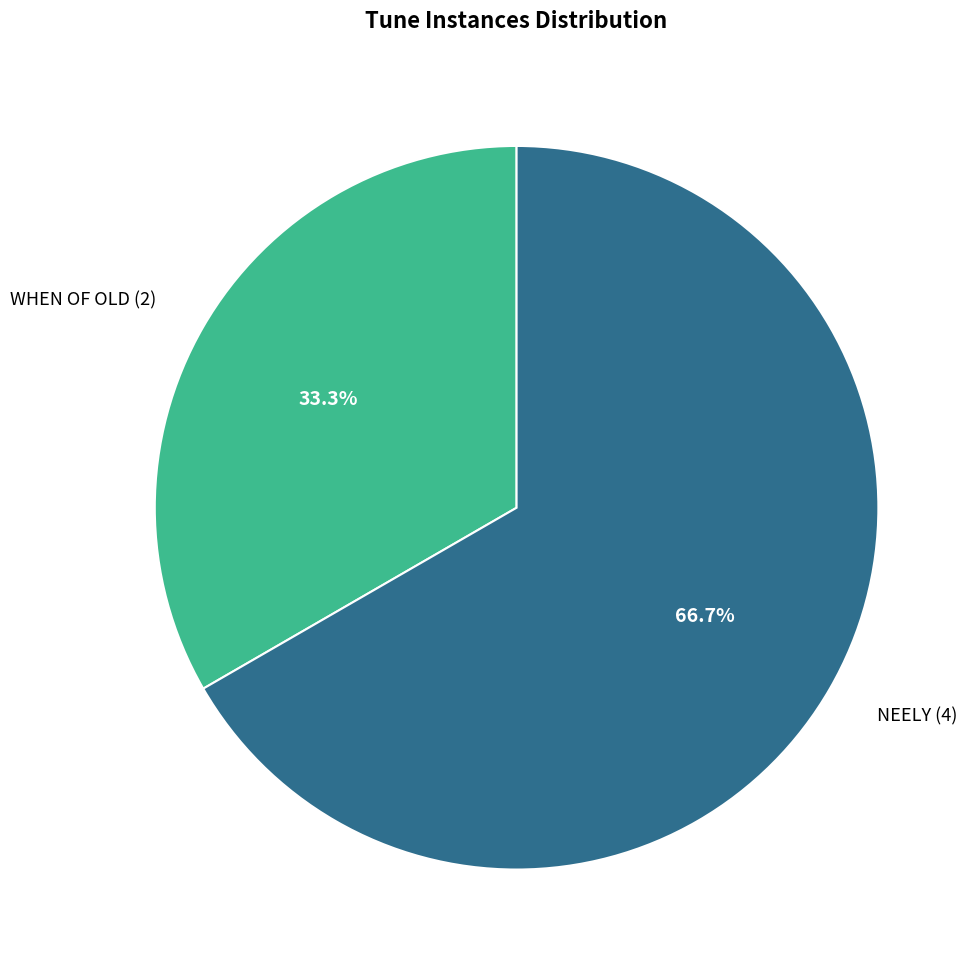

Which slice is the smallest?

WHEN OF OLD